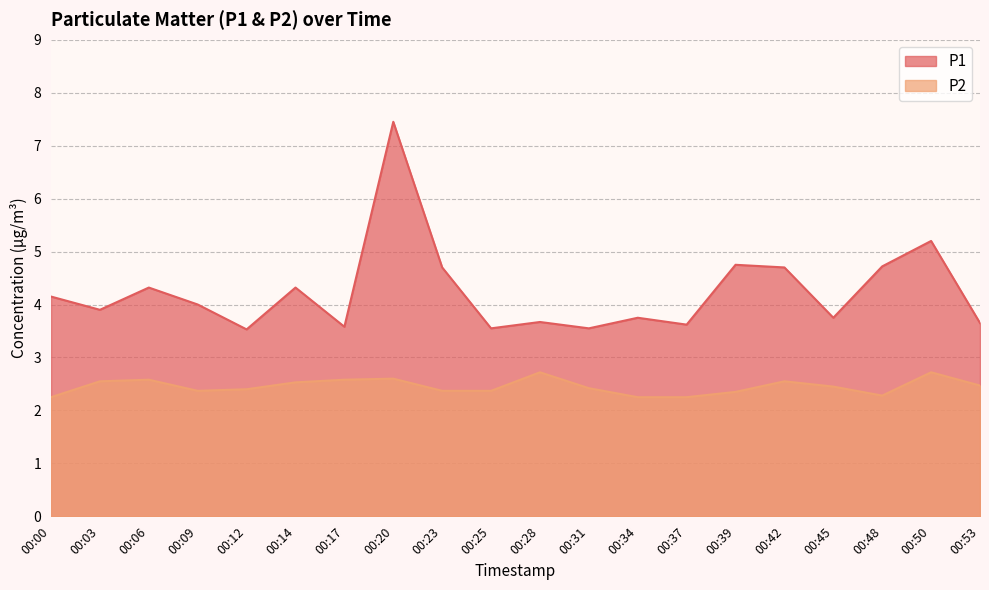

Rank the series by their maximum value, from highest to lowest.

P1, P2